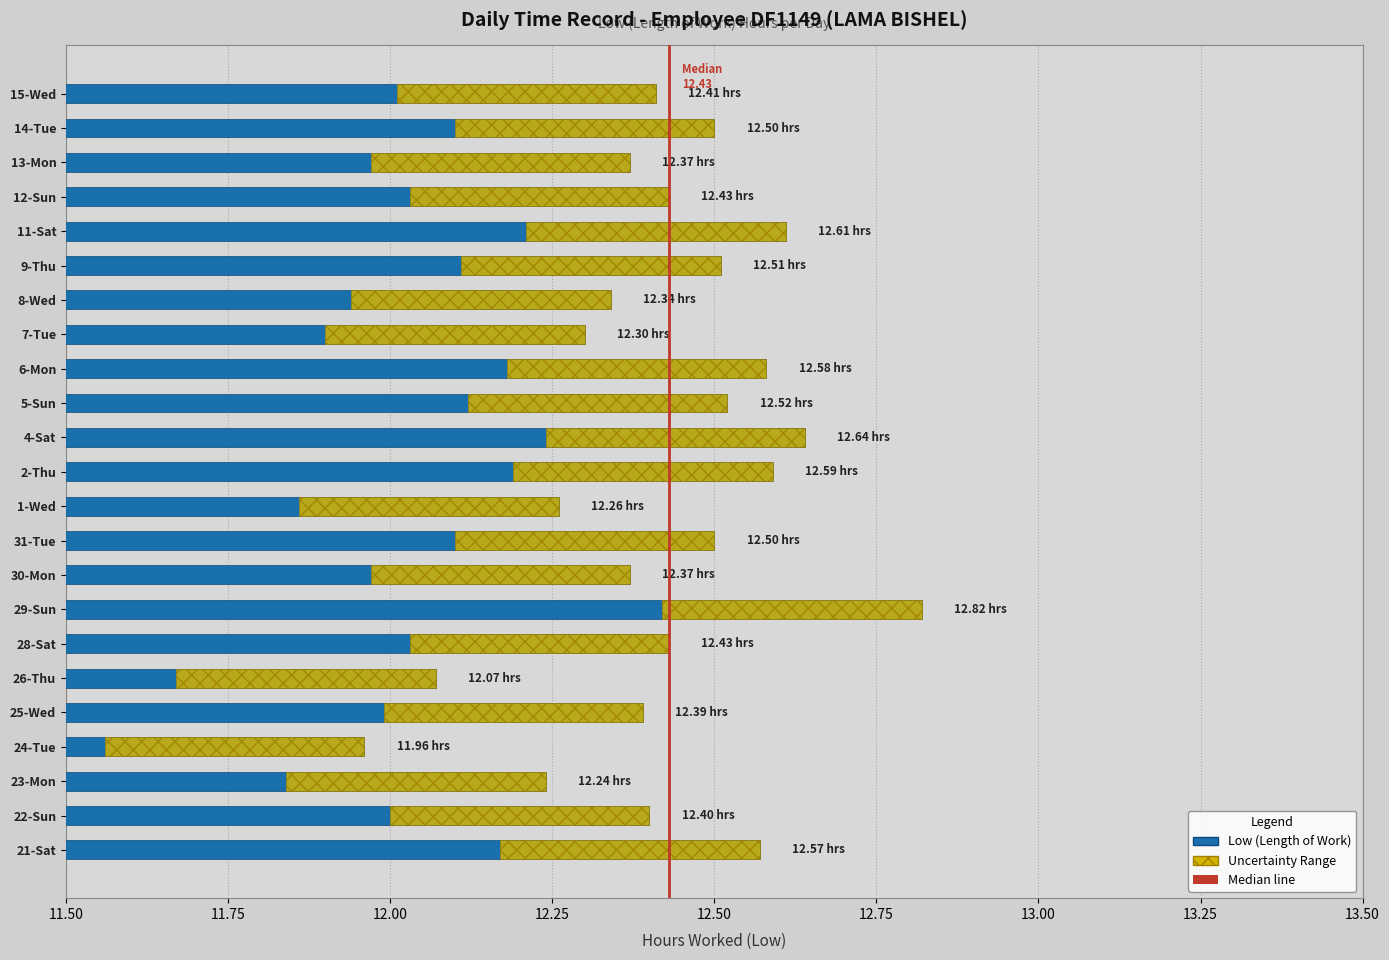

Is it true that Uncertainty Range equals 0.2 at 13.25?

False